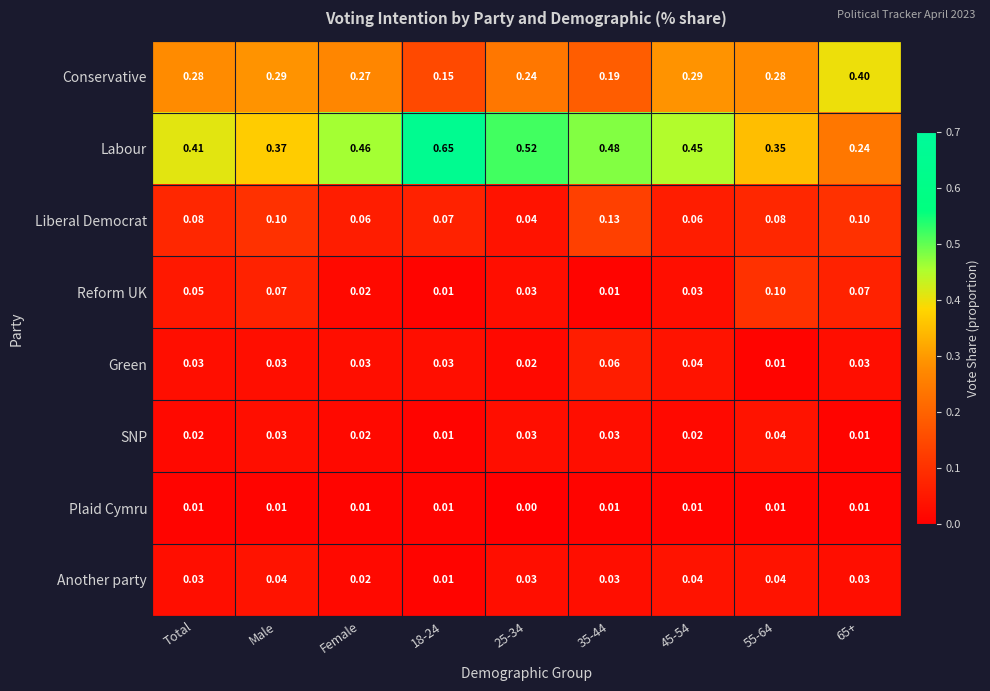

Which series has the largest total across all categories?

Labour